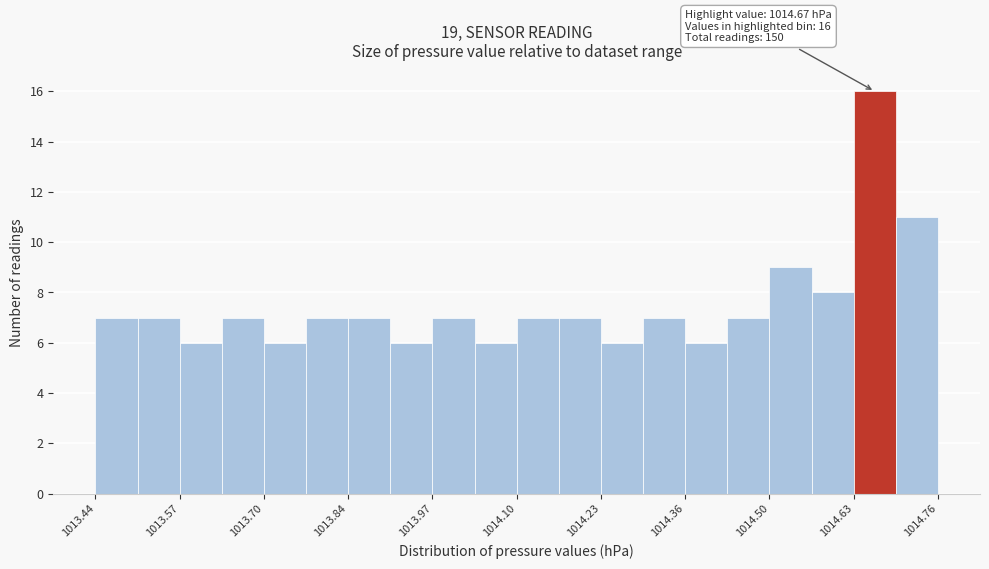

Read against the x-axis, roughly where is the centre of the tallest bar?

1014.66